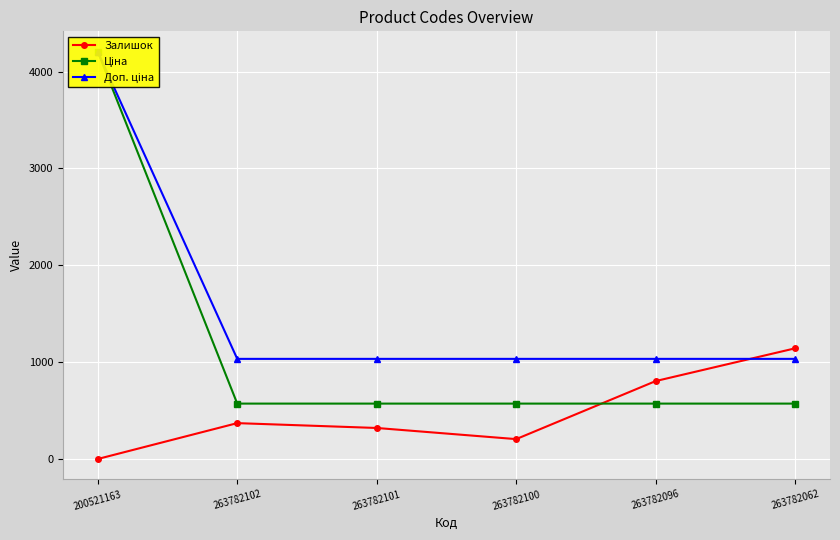

What position from the left is 263782096?

5